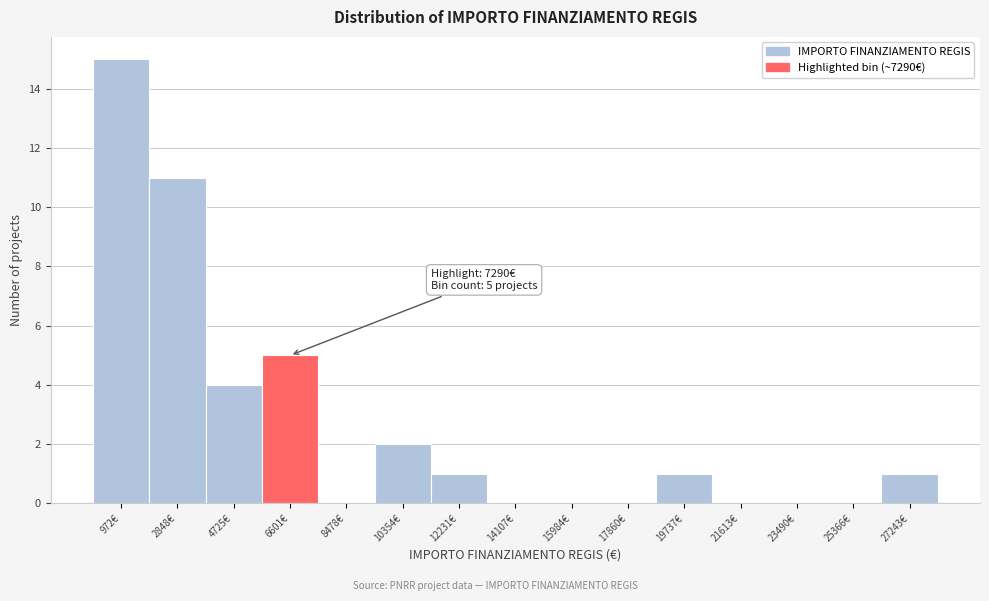

Reading right to left, list all the values displayed in this chart.

27243€=1	25366€=0	23490€=0	21613€=0	19737€=1	17860€=0	15984€=0	14107€=0	12231€=1	10354€=2	8478€=0	6601€=5	4725€=4	2848€=11	972€=15